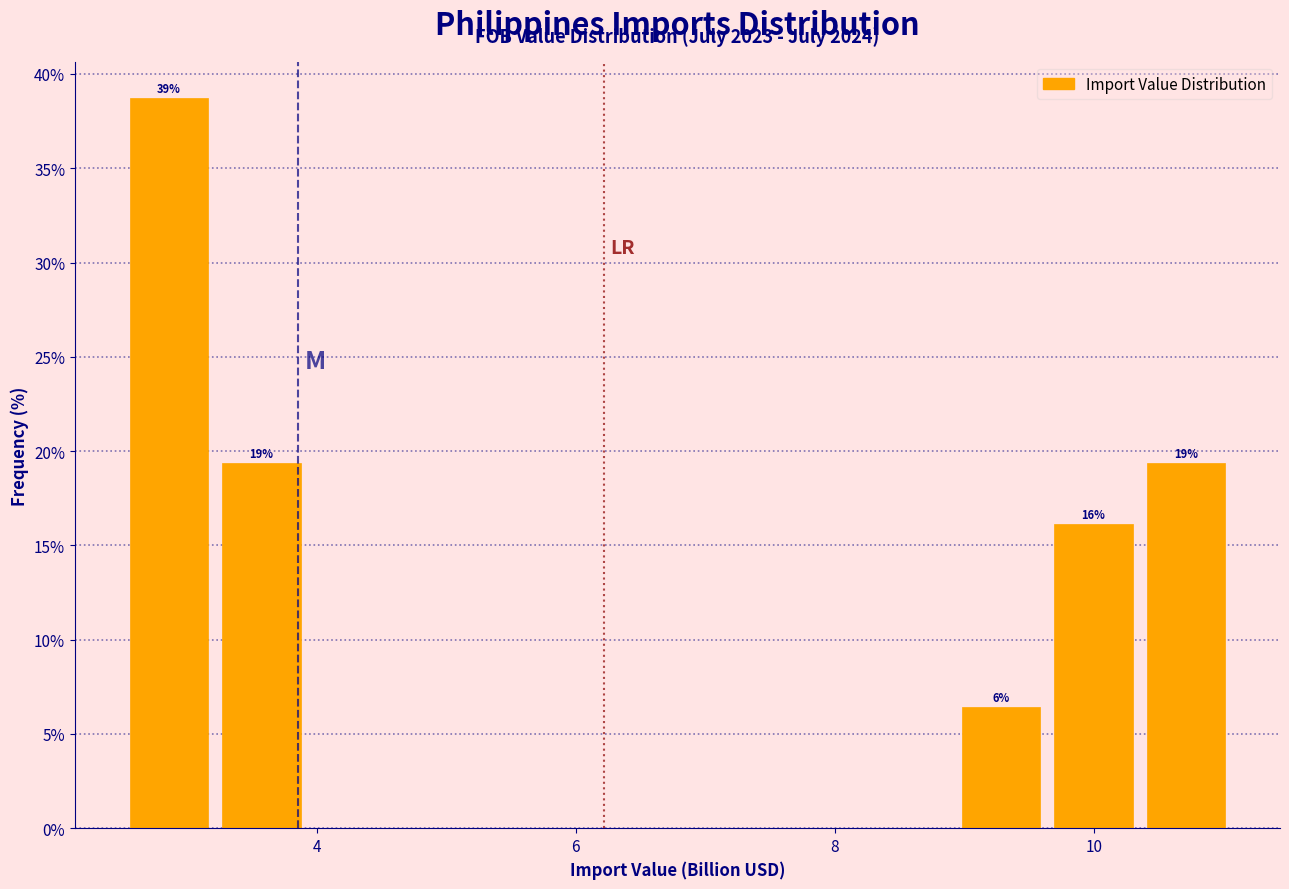

Around what value on the x-axis is the tallest bar? Give the approximate position of its centre, as read against the axis.

2.8